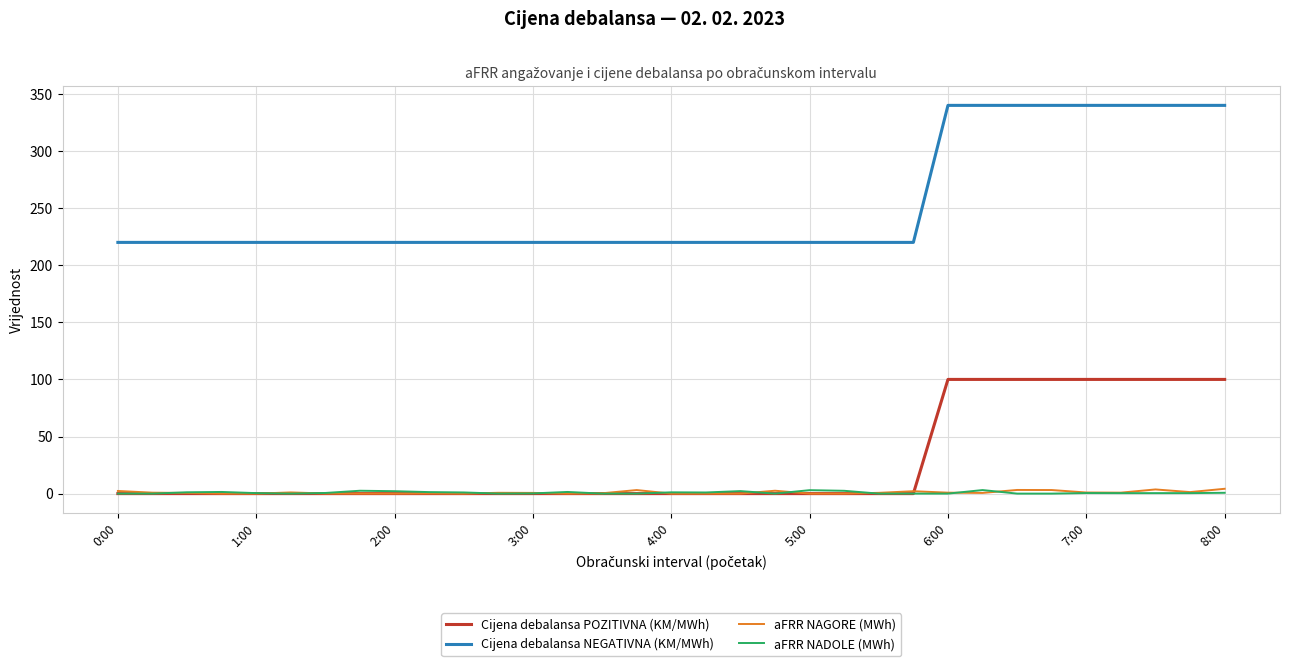

Which series has the widest spread of values?

Cijena debalansa NEGATIVNA (KM/MWh)